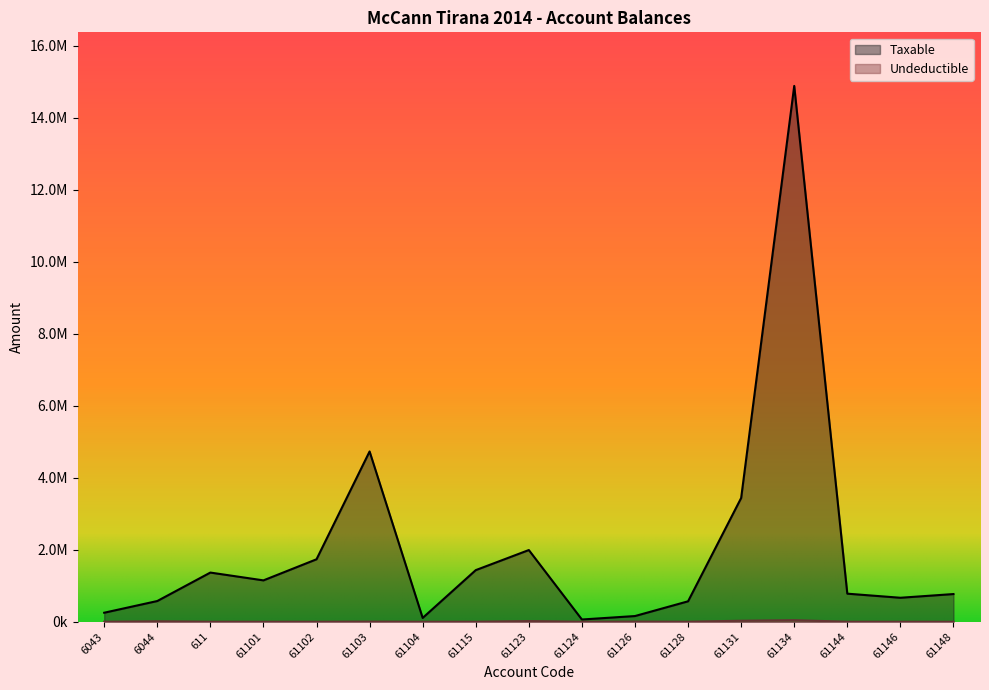

Reading left to right, what are all the values shown in this chart?

Taxable: 6043=250227.1	6044=575296.9	611=1366068.5	61101=1149043.7	61102=1735151.5	61103=4731146.9	61104=105900.0	61115=1433753.2	61123=1991862.2	61124=61813.2	61126=157990.0	61128=567460.5	61131=3437988.5	61134=14887859.8	61144=779642.1	61146=666085.5	61148=769080.9
Undeductible: 6043=0.0	6044=12822.0	611=0.0	61101=0.0	61102=0.0	61103=3920.0	61104=0.0	61115=250.0	61123=18500.0	61124=0.0	61126=5100.0	61128=0.0	61131=28000.0	61134=43299.0	61144=0.0	61146=0.0	61148=0.0